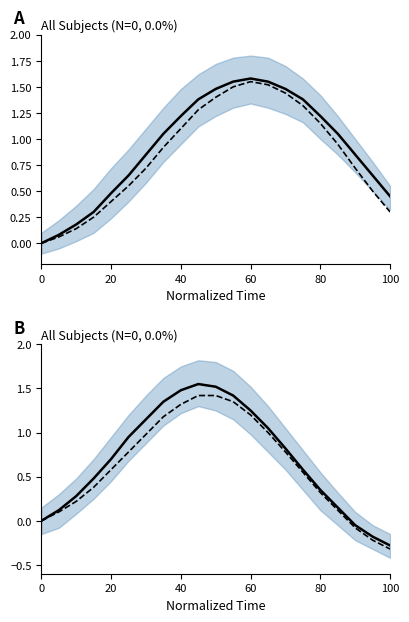

Is it true that Dashed equals 1.3 at 40?

True